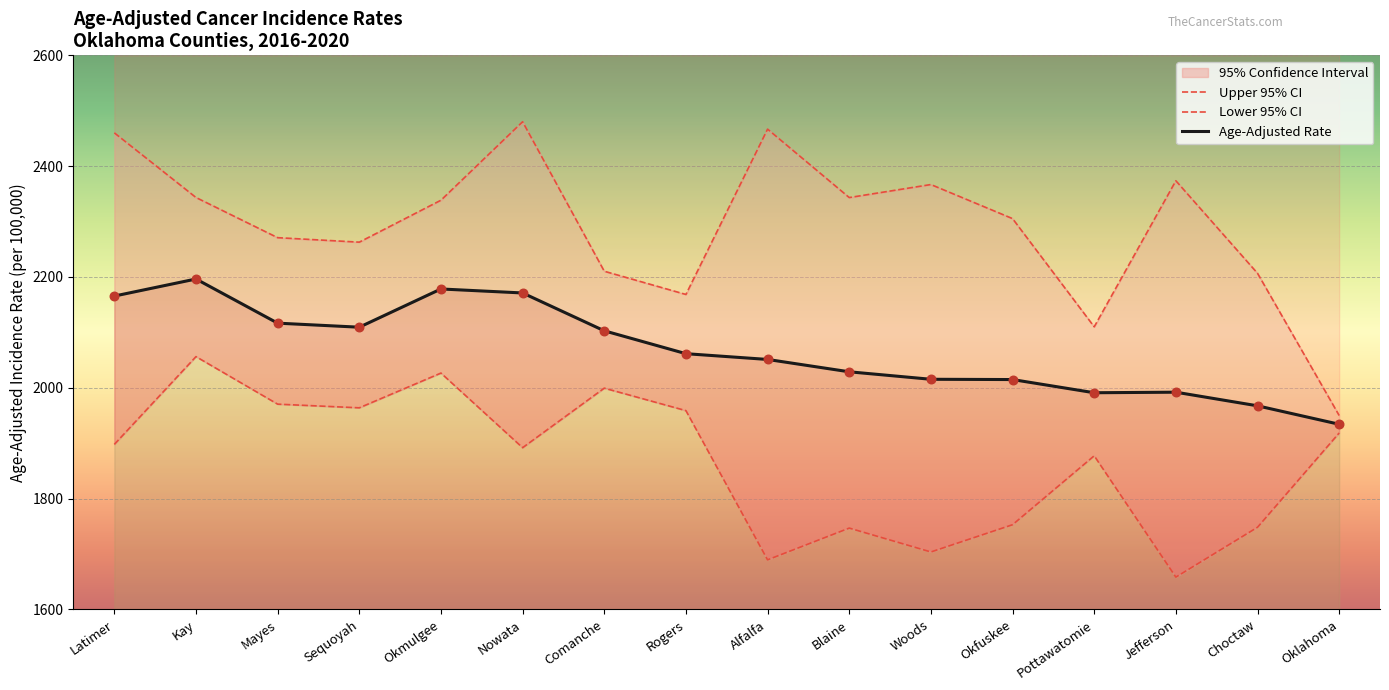

What are all the series names shown in the legend?

Upper 95% CI, Lower 95% CI, Age-Adjusted Rate